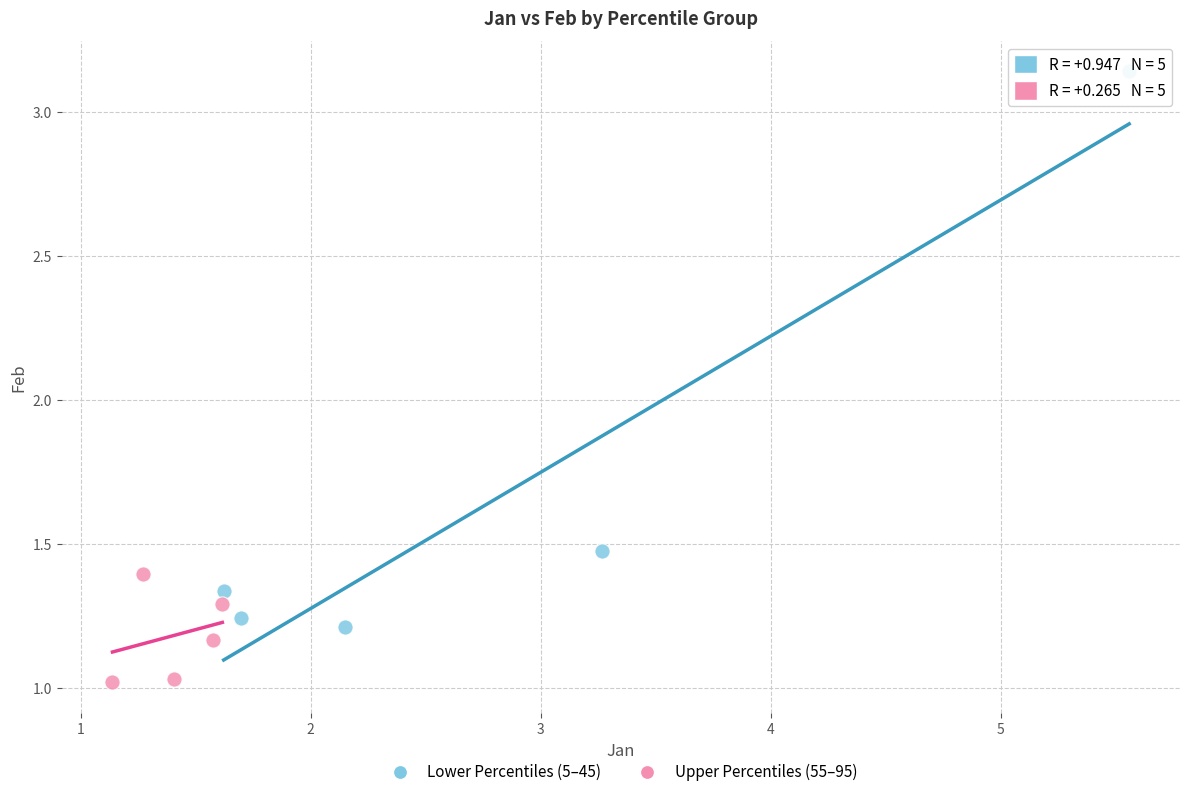

Which series reaches the minimum Y coordinate?

Upper Percentiles (55–95)